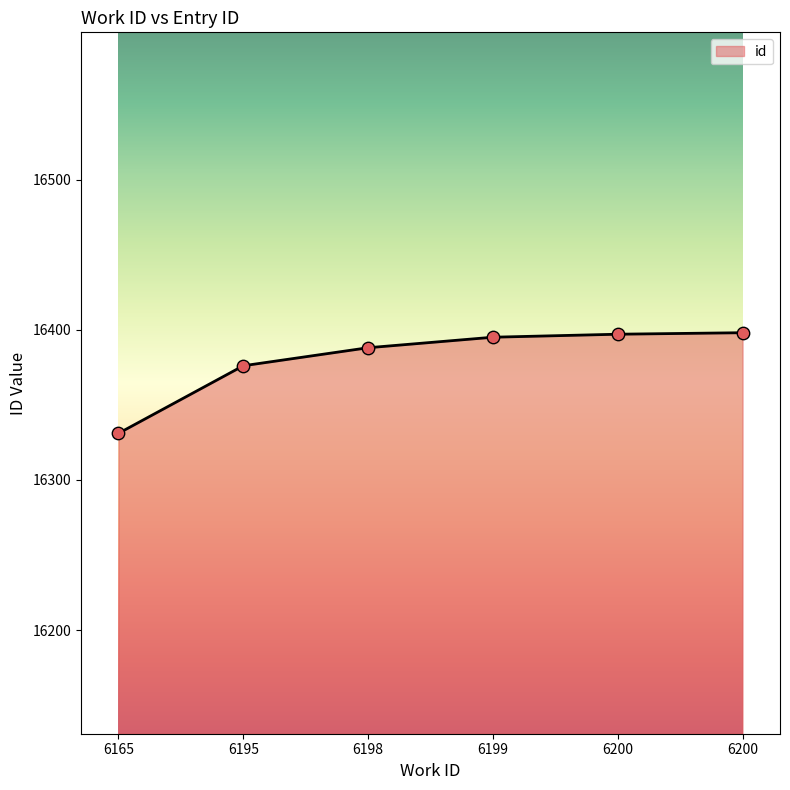

How many distinct data groups are displayed?

1